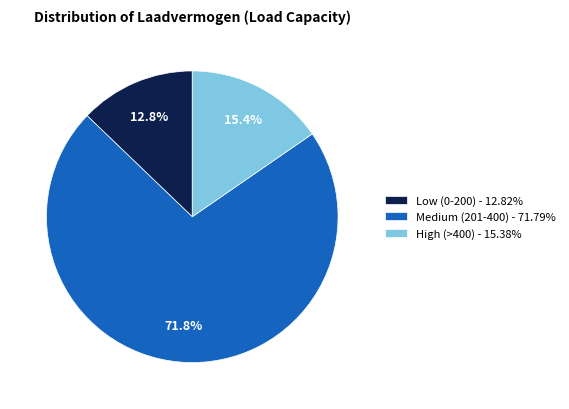

What percentage do Medium (201-400) - 71.79% and Low (0-200) - 12.82% together represent?

84.6%